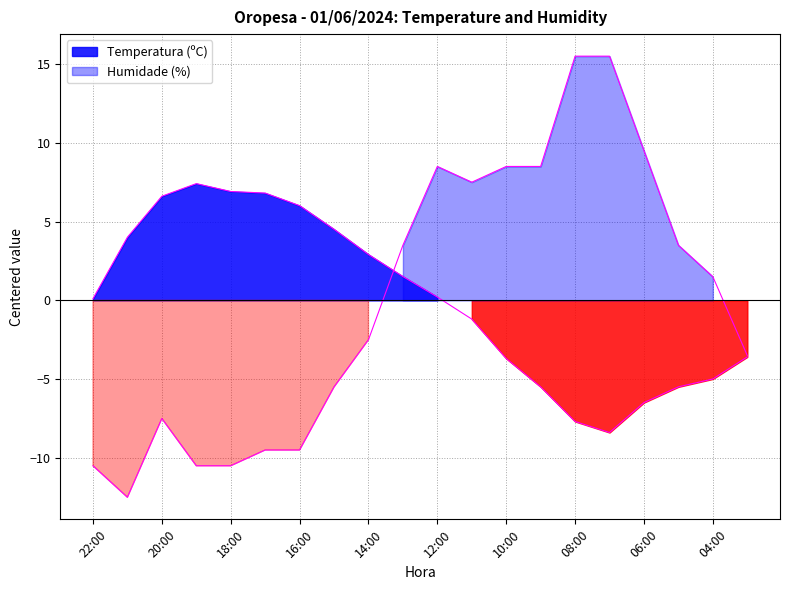

Where does the Humidade (%) series first go above 1?

13:00